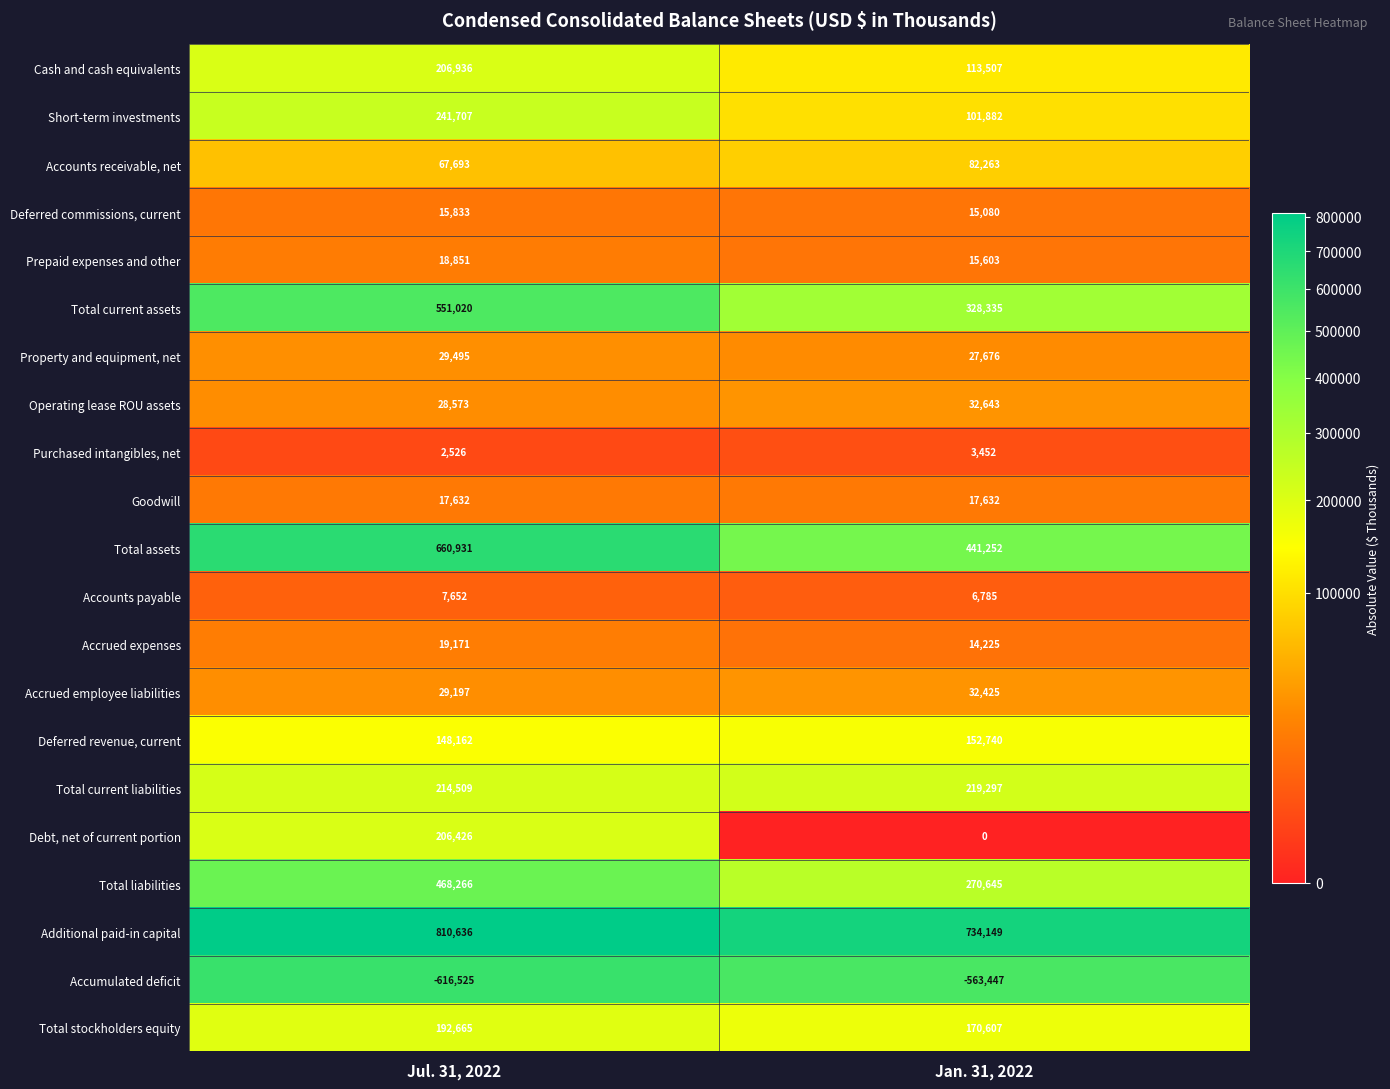

What is the sum of all Additional paid-in capital values?

1544785